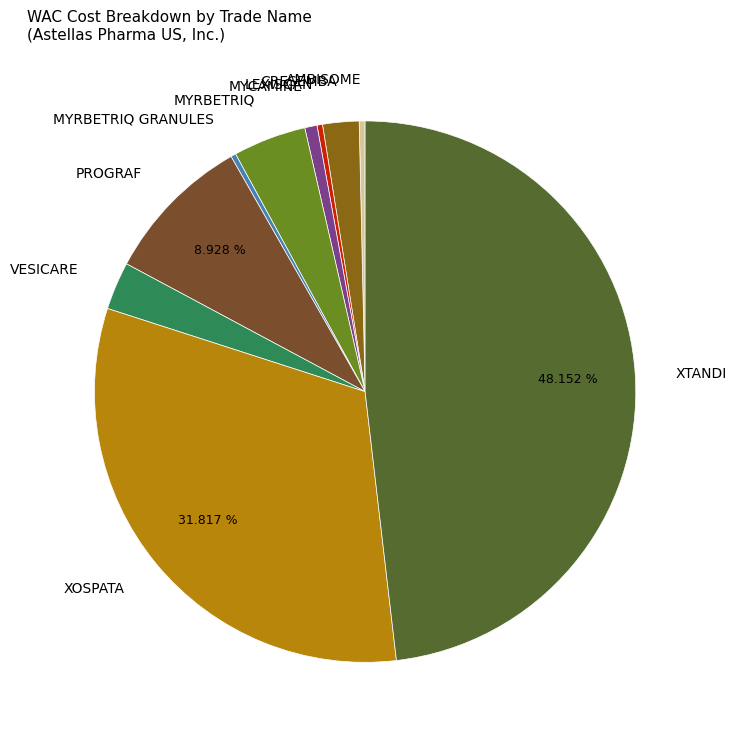

Is it true that LEXISCAN is 0% of the pie?

True